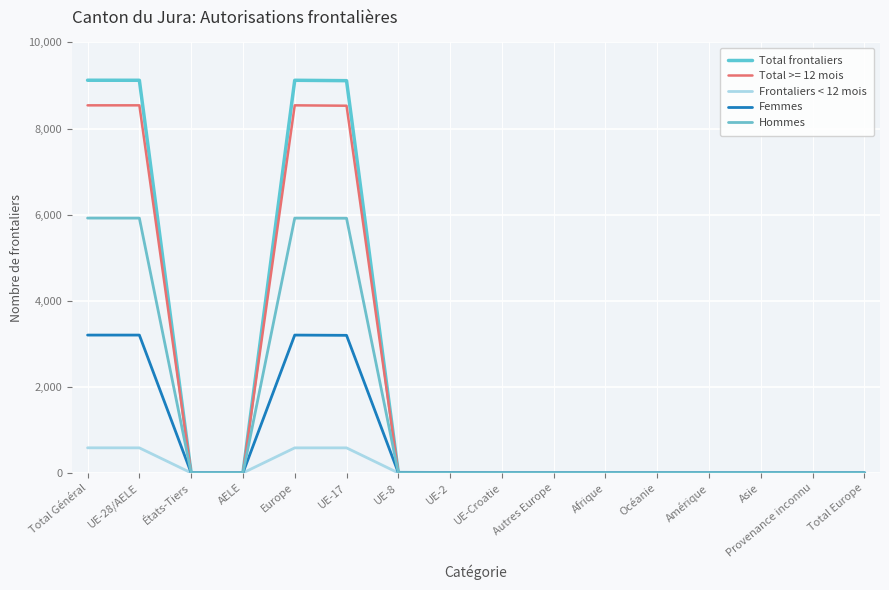

The value of Frontaliers < 12 mois at Total Général is 583. True or false?

True